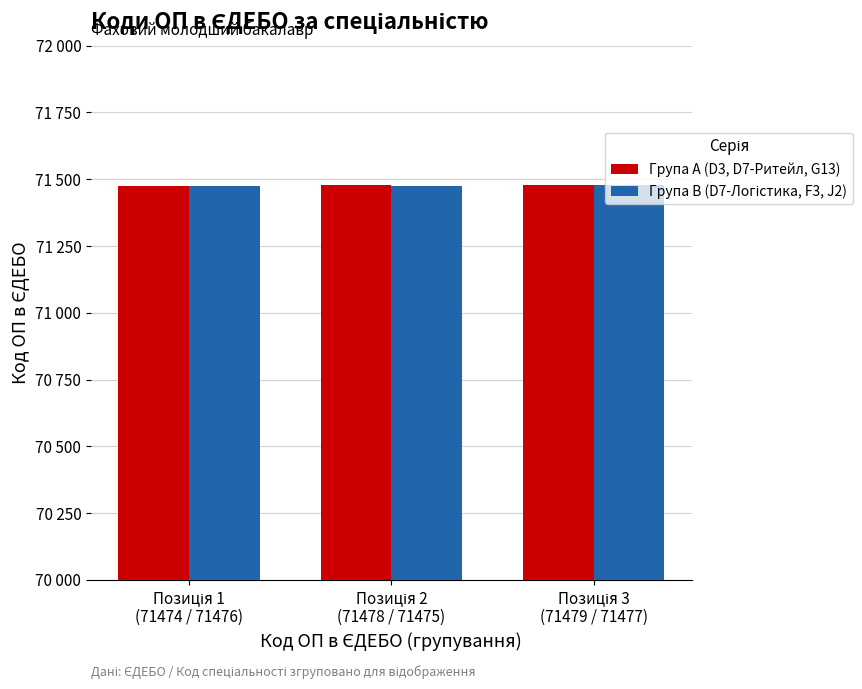

Does the chart contain any negative values?

No